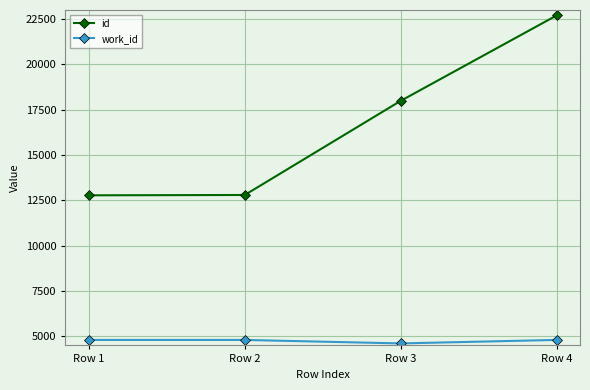

Rank the series by their average value, from highest to lowest.

id, work_id